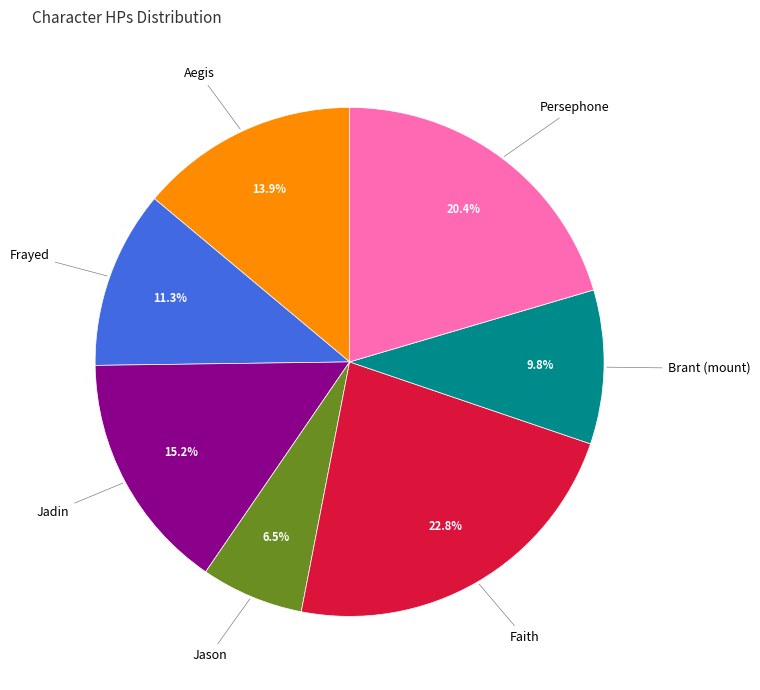

Which has a higher value, Faith or Aegis?

Faith